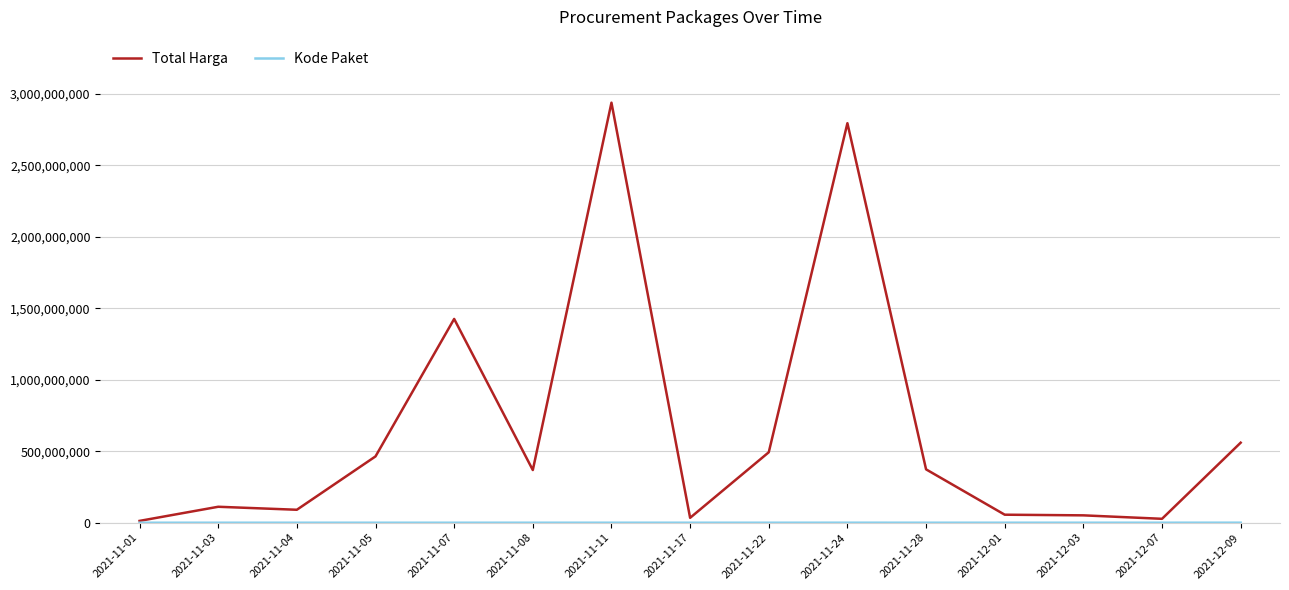

What is the greatest value displayed?

2938963240